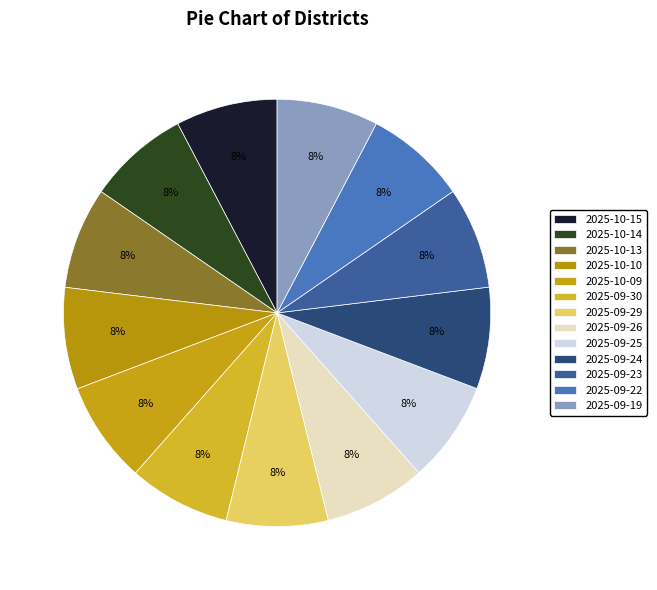

Combined, do 2025-09-25 and 2025-10-15 account for over 50%?

No